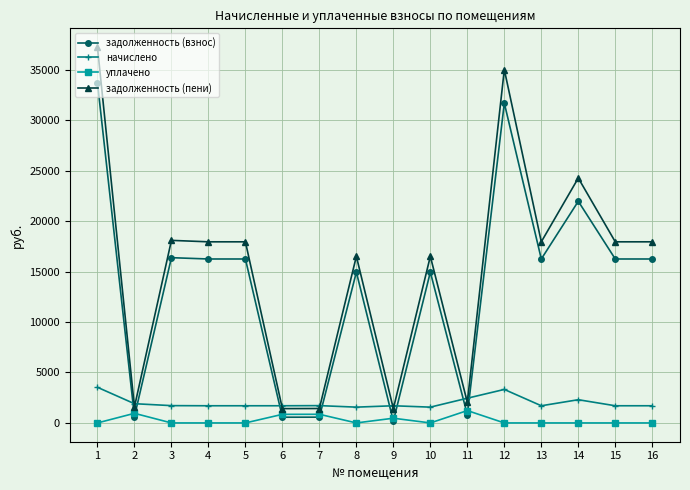

Which series has the widest spread of values?

задолженность (пени)